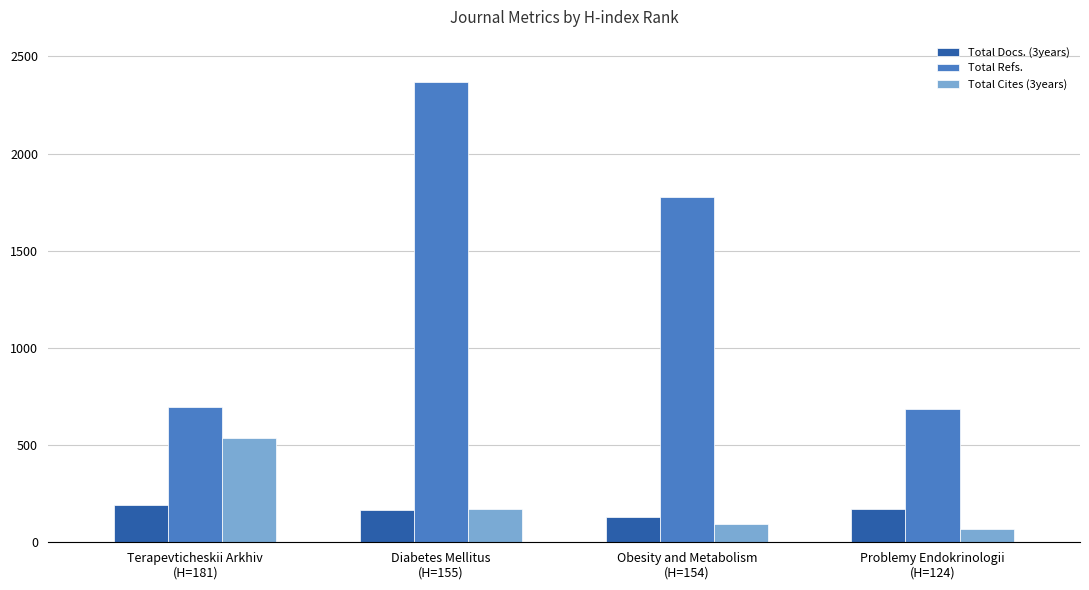

What is the spread (max minus min) of values at Terapevticheskii Arkhiv
(H=181)?

506